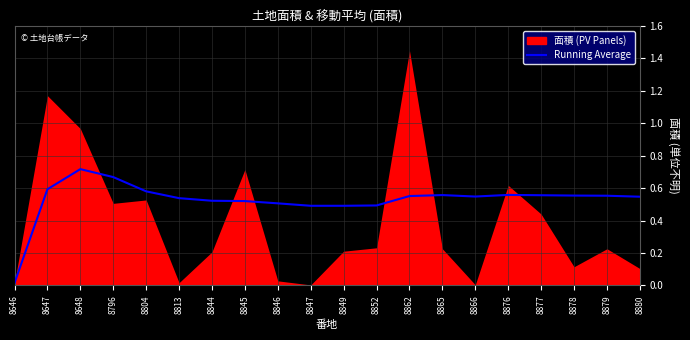

Reading left to right, extract all data points from this chart.

0.0	0.6	0.7	0.7	0.6	0.5	0.5	0.5	0.5	0.5	0.5	0.5	0.6	0.6	0.5	0.6	0.6	0.6	0.6	0.5